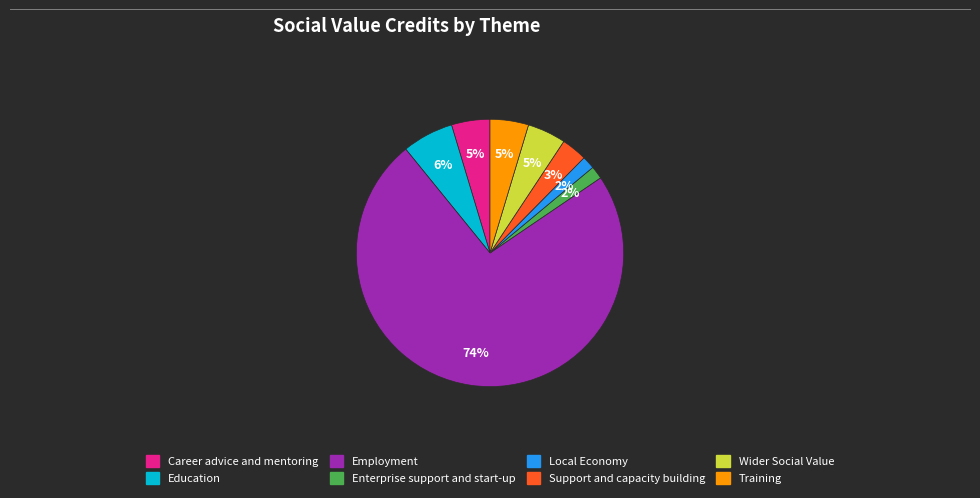

Do Education and Enterprise support and start-up together represent more than half of the pie?

No